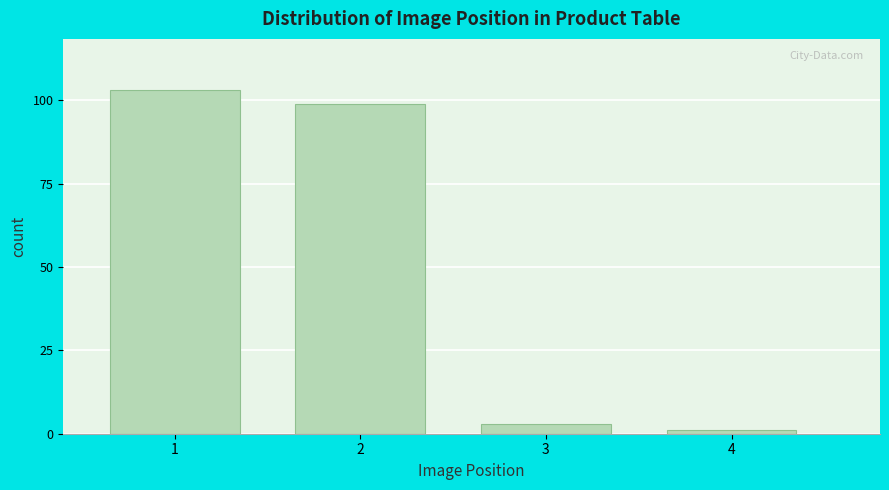

Reading right to left, transcribe all the data shown in this chart.

1	3	99	103